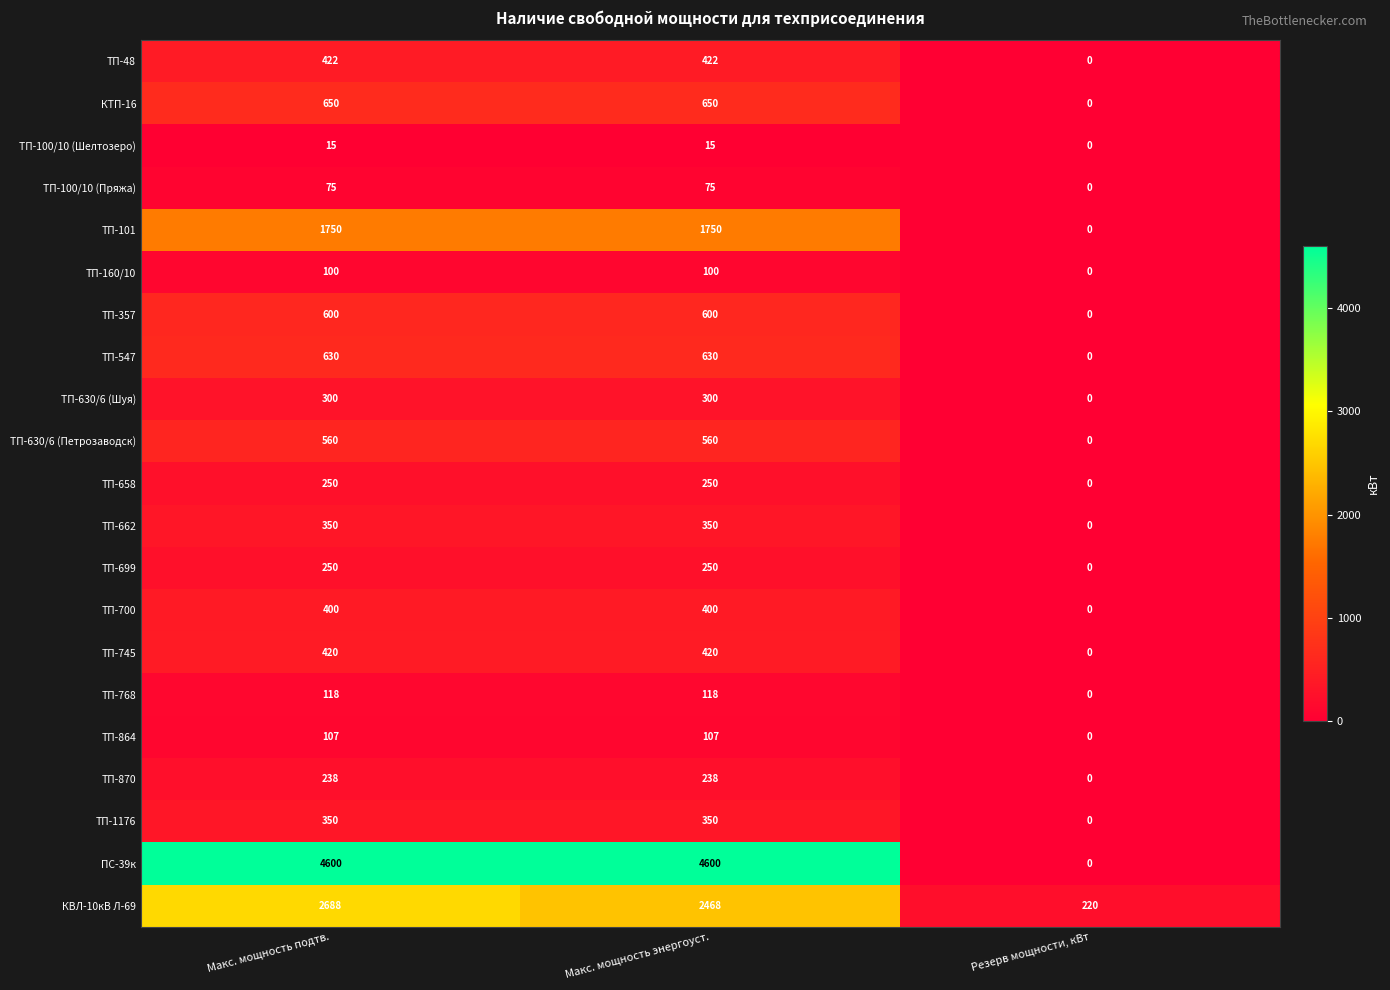

Which label corresponds to the smallest value in the chart?

Резерв мощности, кВт